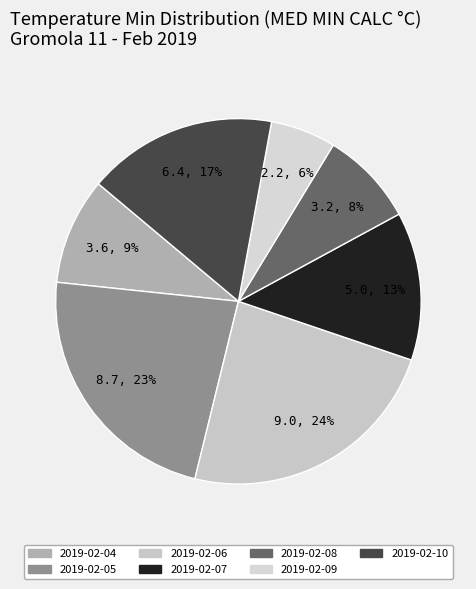

Rank the categories by value from lowest to highest.

2019-02-09, 2019-02-08, 2019-02-04, 2019-02-07, 2019-02-10, 2019-02-05, 2019-02-06